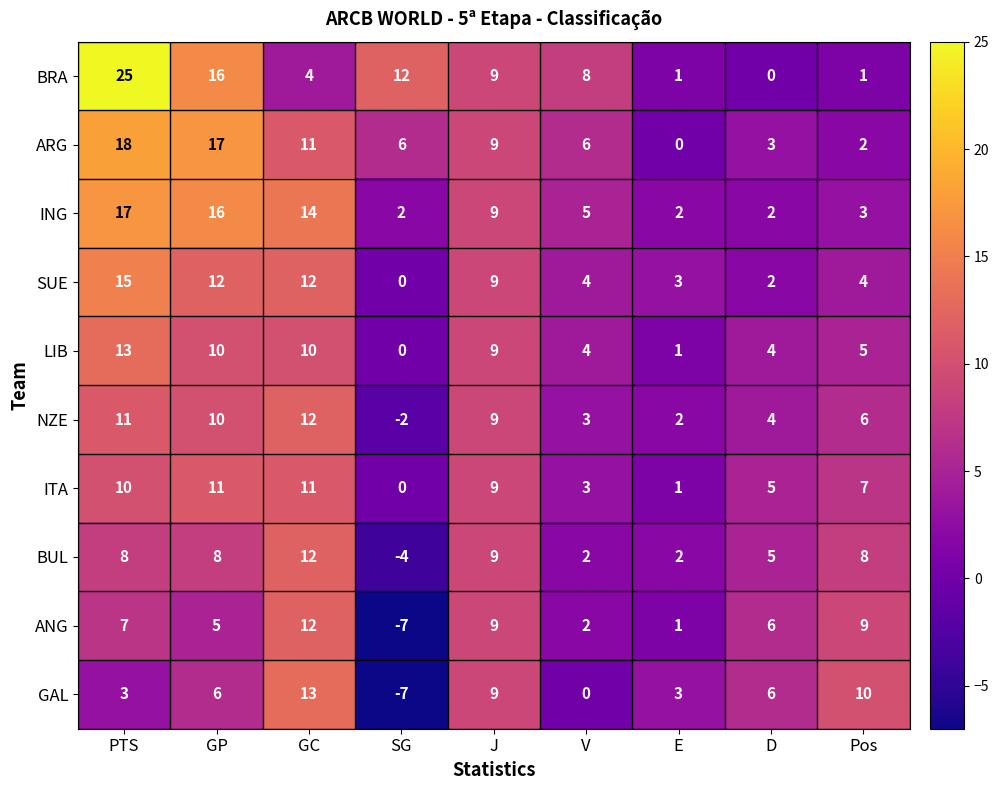

Rank the series at PTS from highest to lowest value.

BRA, ARG, ING, SUE, LIB, NZE, ITA, BUL, ANG, GAL